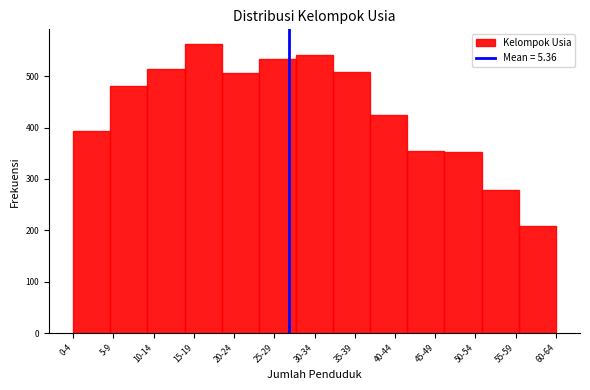

Which has a higher value, 55-59 or 5-9?

5-9